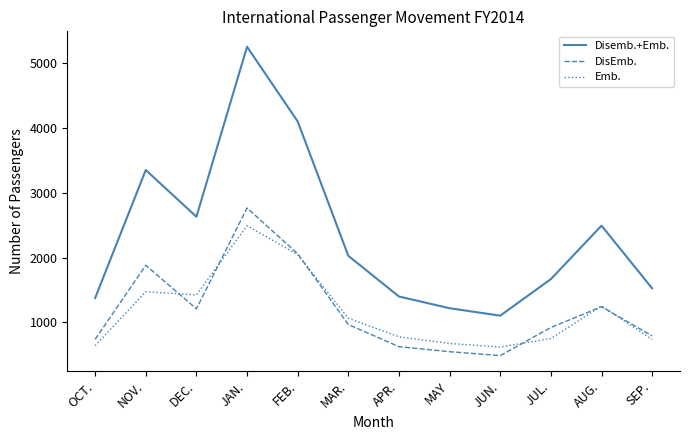

Rank the series by their maximum value, from highest to lowest.

Disemb.+Emb., DisEmb., Emb.